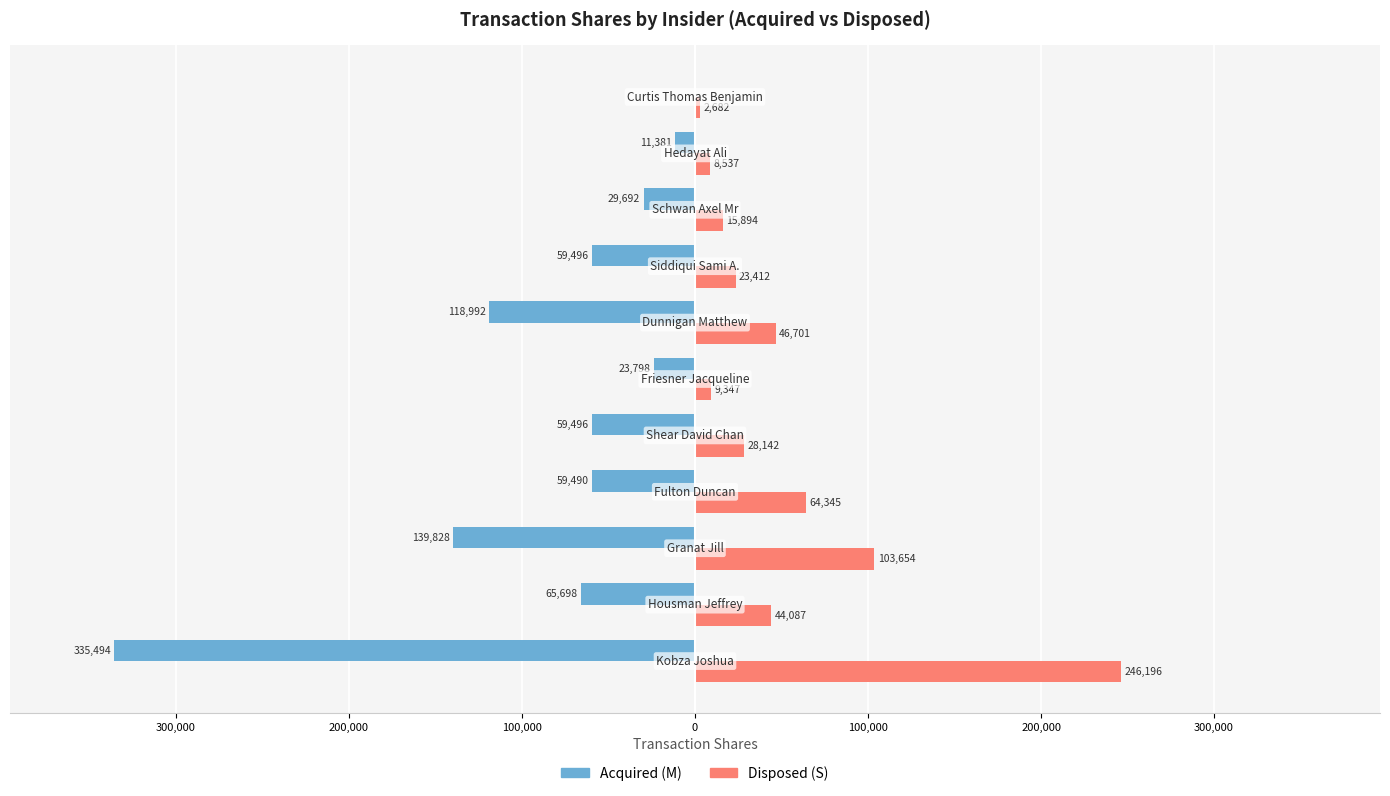

What are all the series names shown in the legend?

Acquired (M), Disposed (S)